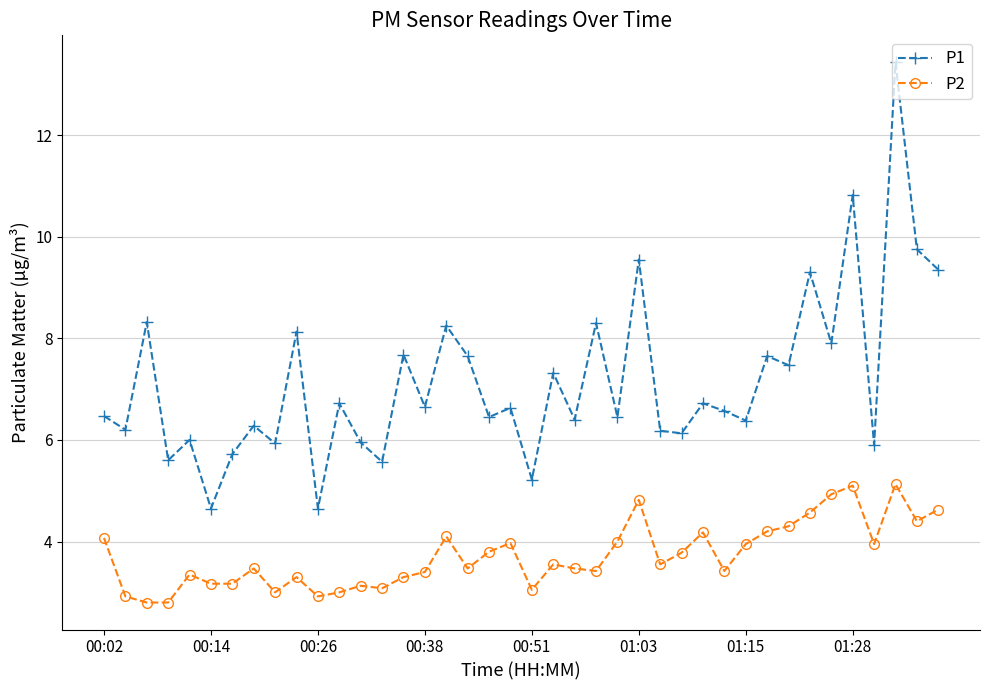

Count the number of data series in this chart.

2